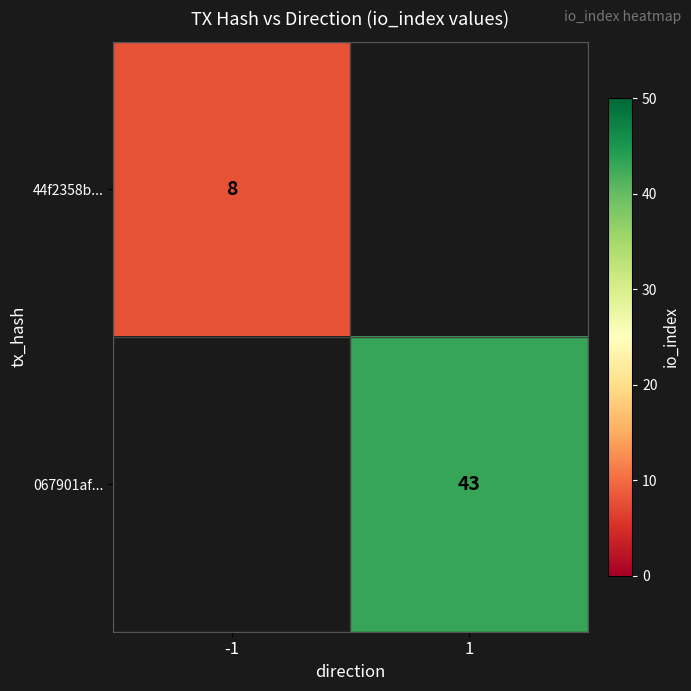

Is the value of 067901af... at 1 greater than the value of 44f2358b... at -1?

Yes